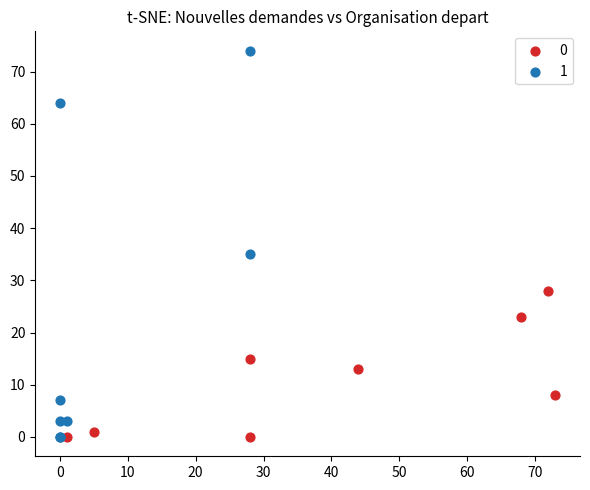

Which series contains the highest Y value?

1